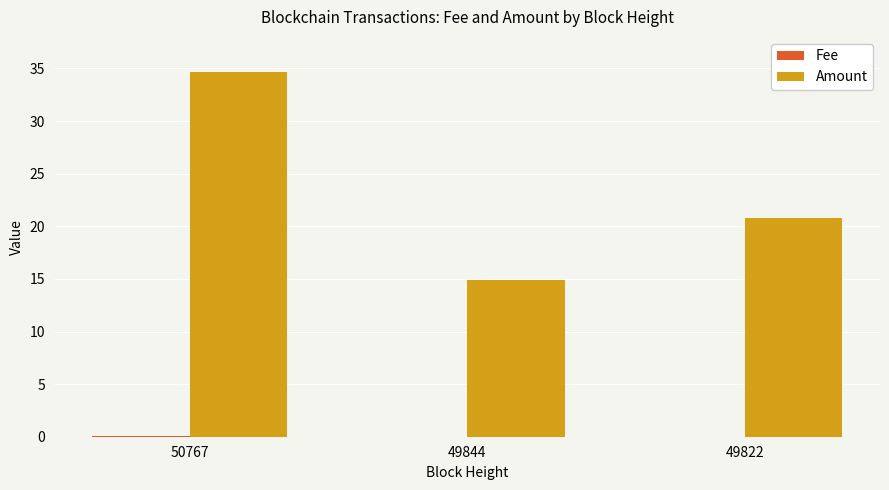

What is the total value across all series at 49844?

14.9